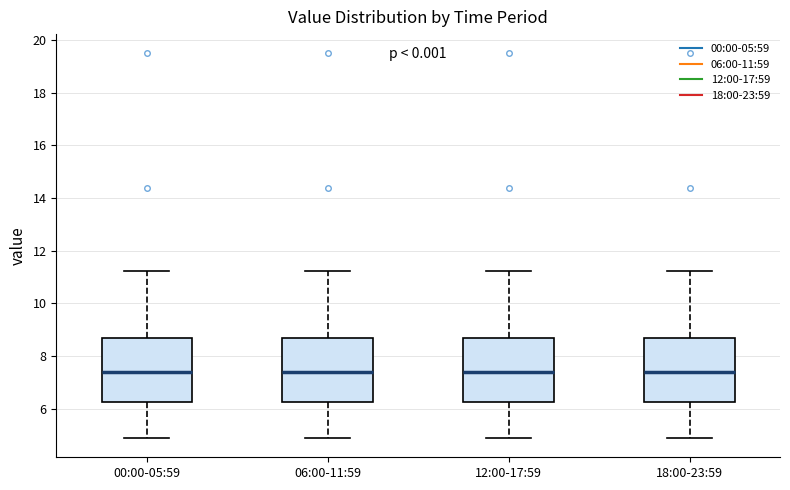

Where does the median line of the box for 00:00-05:59 sit on the y-axis? The values are not printed on the chart, so give them approximately, as read against the axis.

7.4